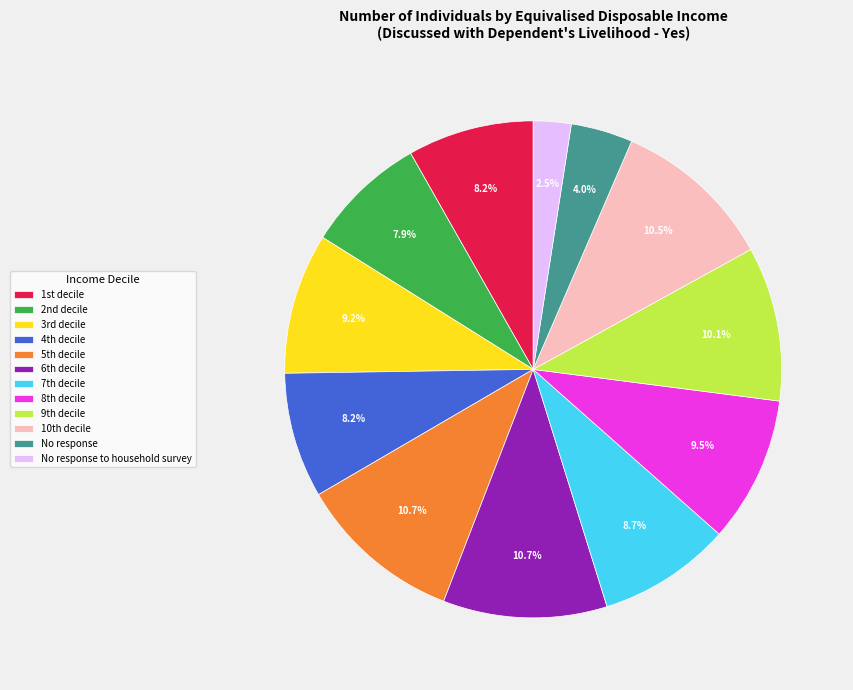

How many segments does this pie chart have?

12